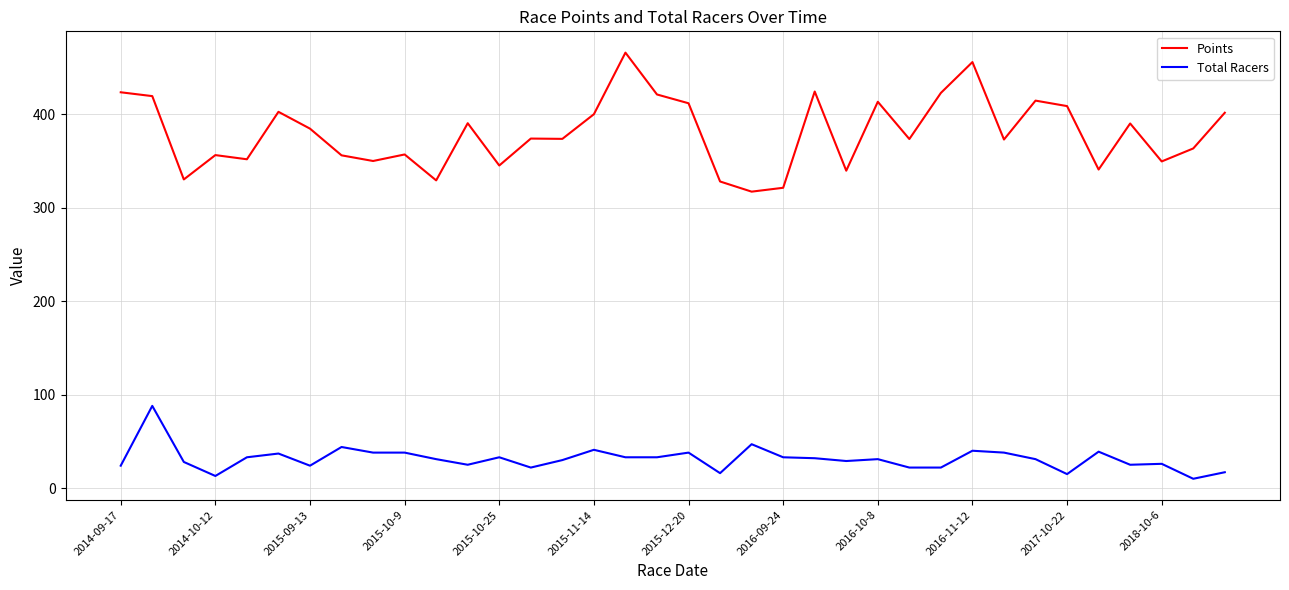

Rank the series by their average value, from highest to lowest.

Points, Total Racers